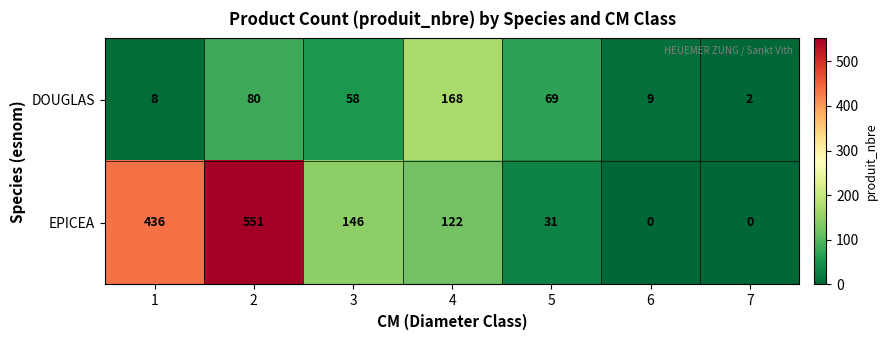

Rank the series at 3 from lowest to highest value.

DOUGLAS, EPICEA